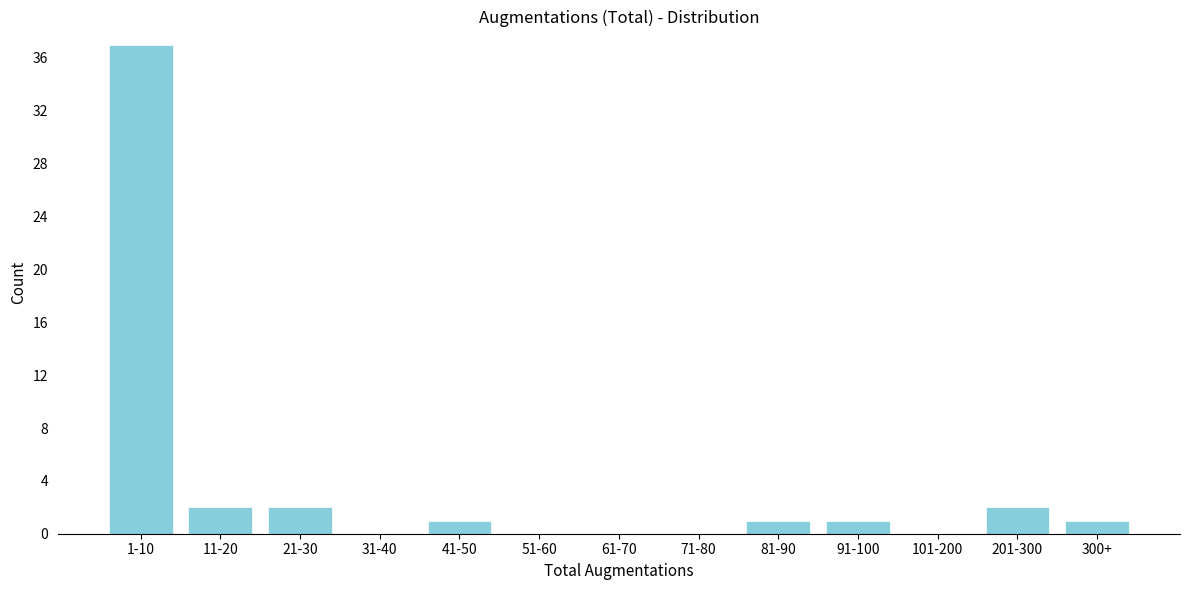

Reading left to right, list all the values displayed in this chart.

1-10=37	11-20=2	21-30=2	31-40=0	41-50=1	51-60=0	61-70=0	71-80=0	81-90=1	91-100=1	101-200=0	201-300=2	300+=1